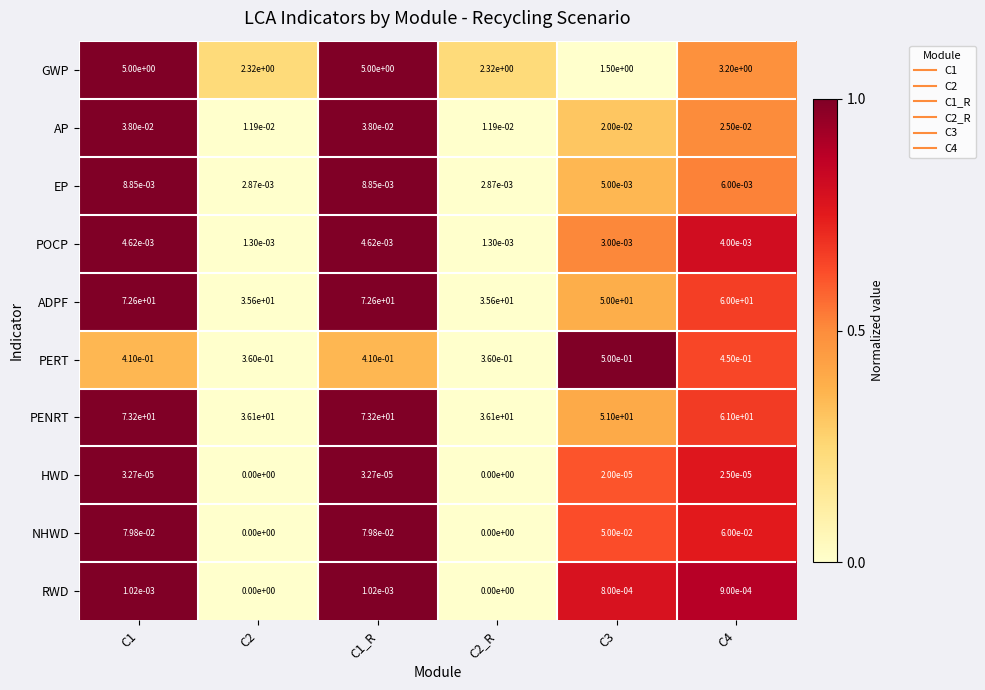

The value of AP at C1 is 0.0. True or false?

True